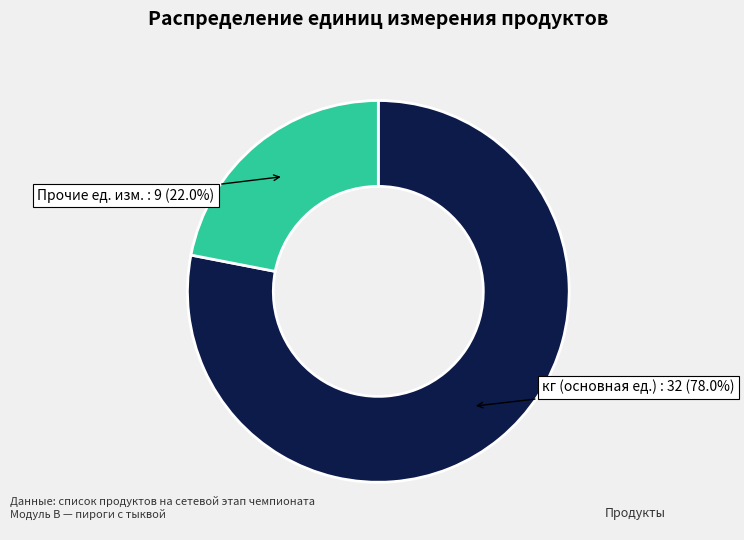

To the nearest percent, what is the difference between the largest and smallest slice percentages?

56%